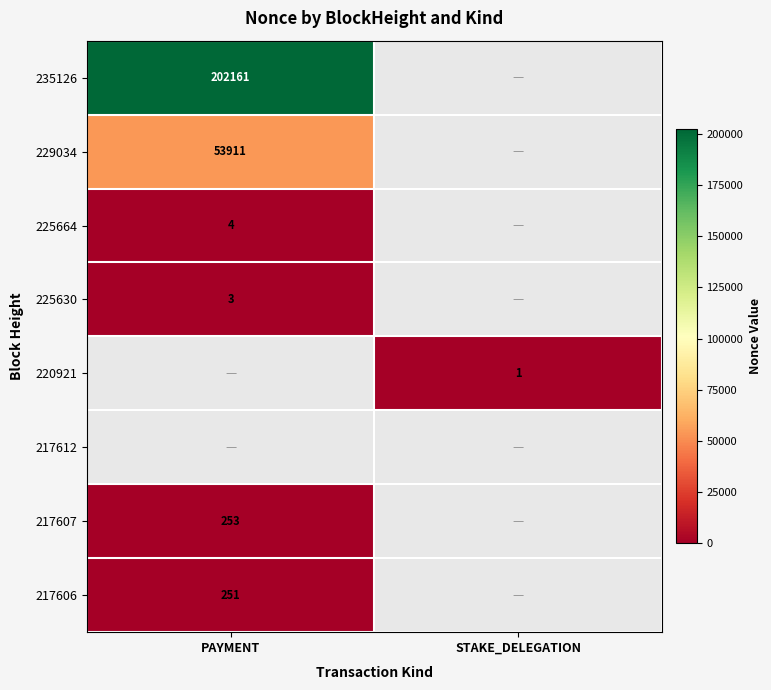

True or false: 220921 has a value of 1 at STAKE_DELEGATION.

True